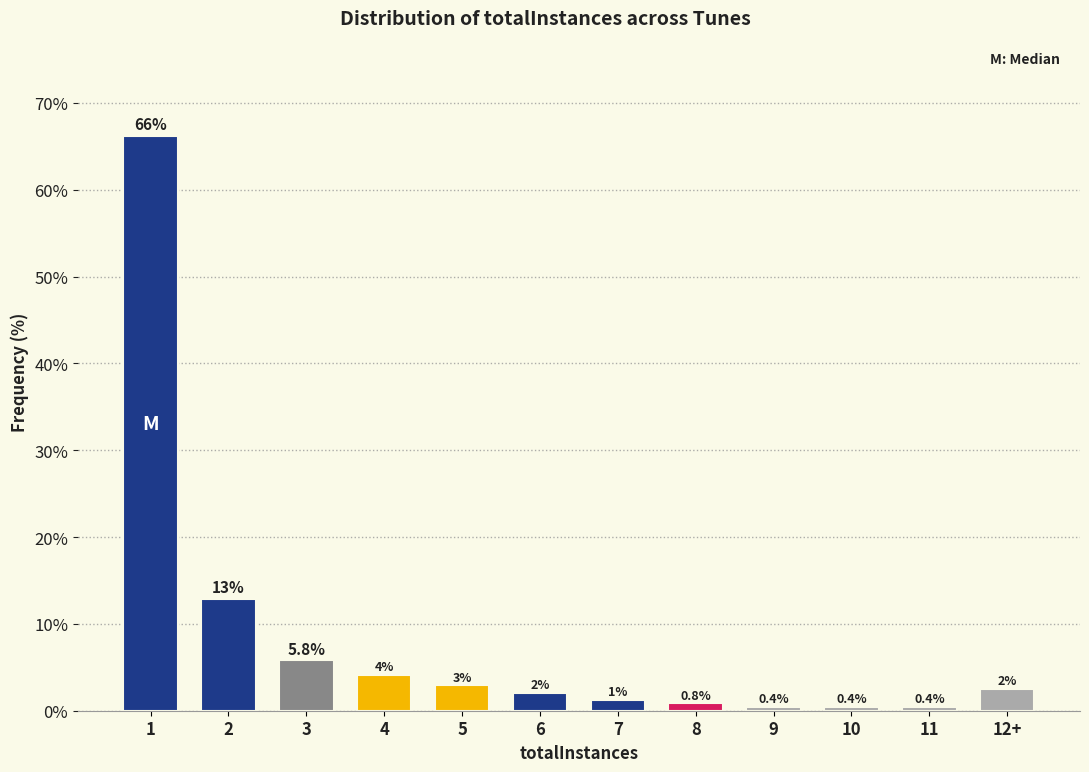

True or false: the data shows 96.4 at 1.

False